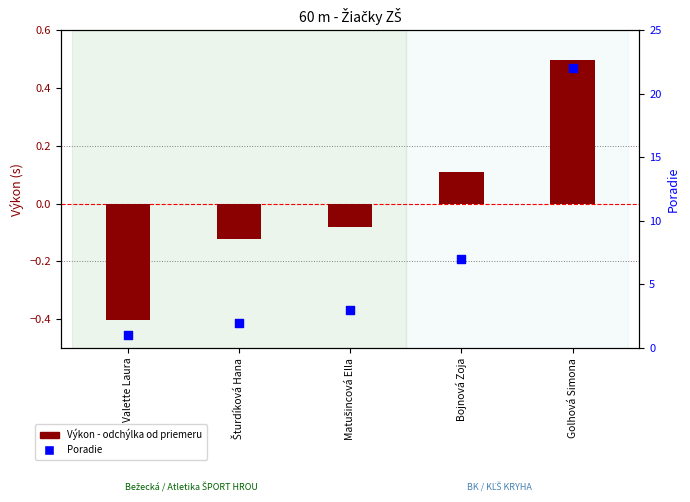

Is the value of Poradie at Golhová Simona greater than the value of Výkon (odchýlka od priemeru) at Šturdíková Hana?

Yes